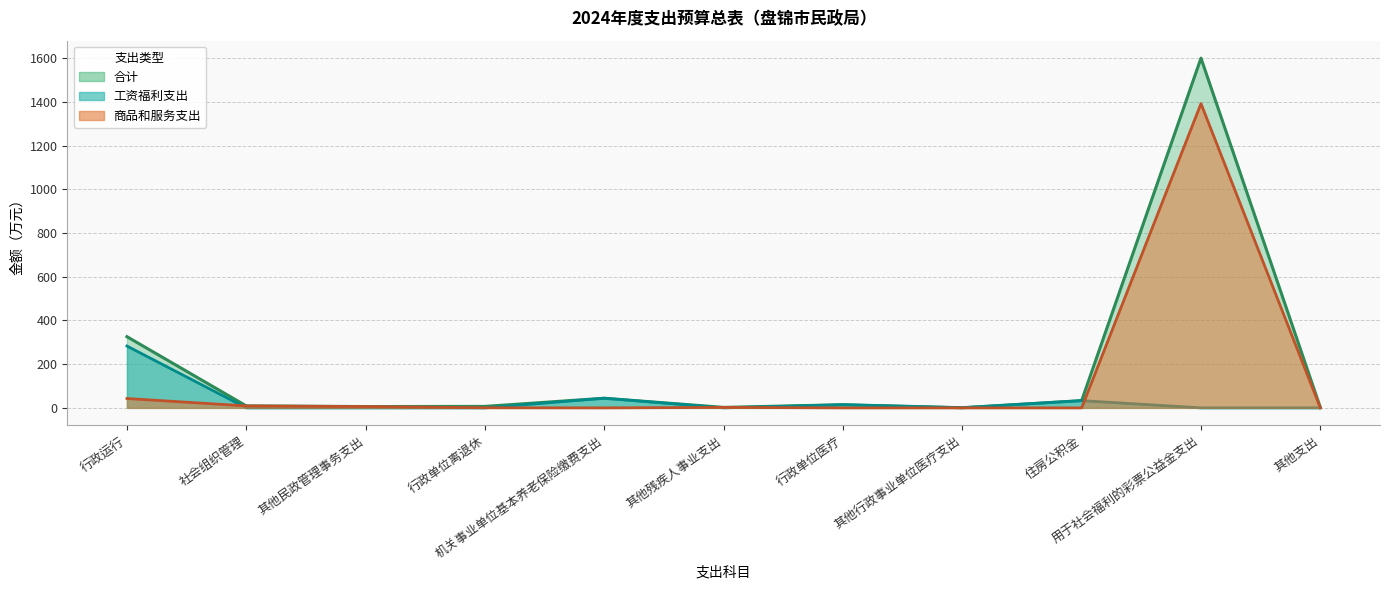

Which series changed the most between 住房公积金 and 其他支出?

工资福利支出